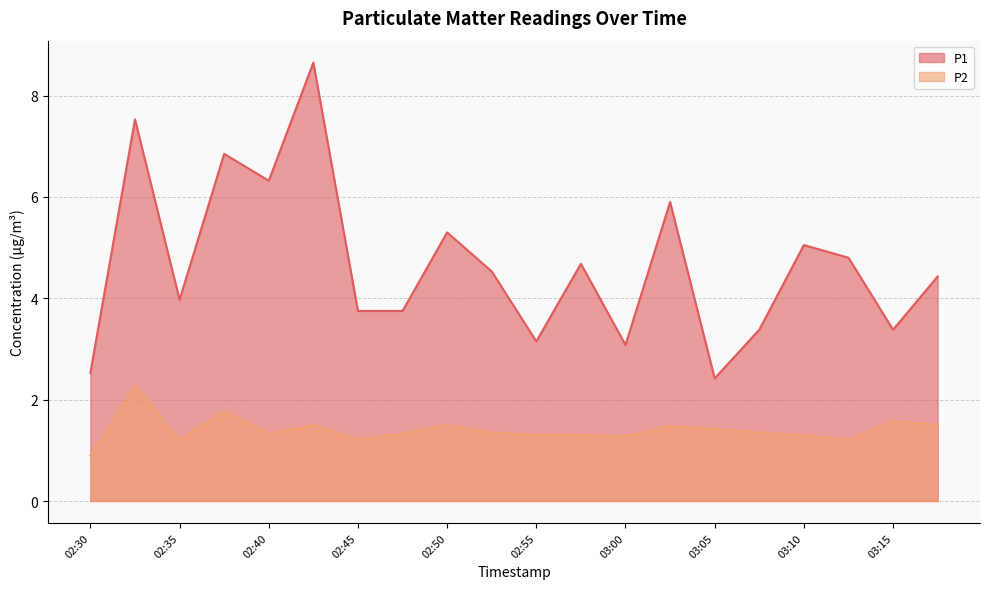

How many data points does each series have?

20